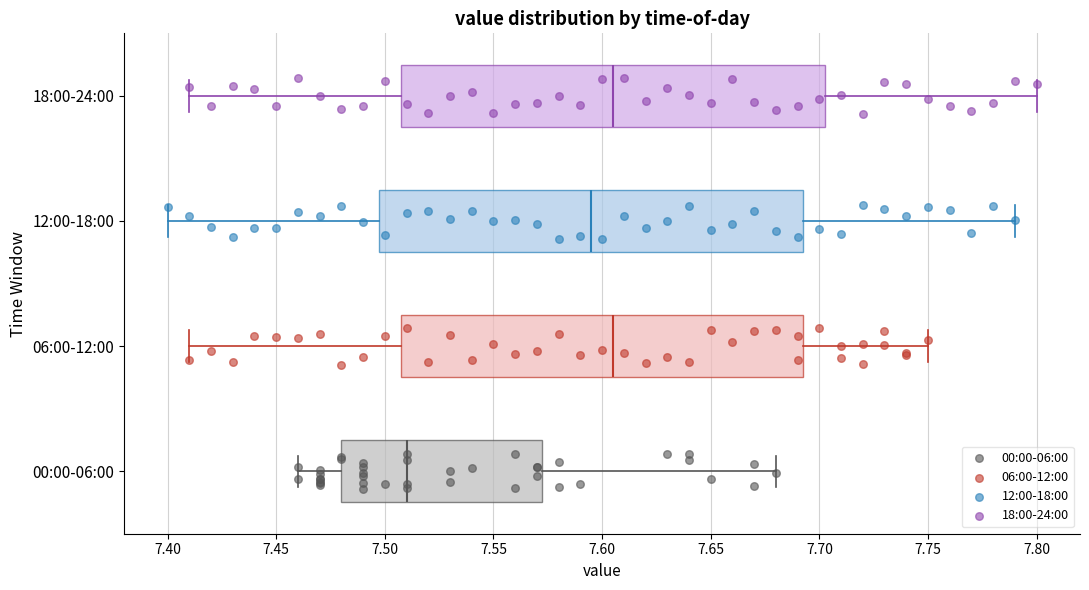

Reading bottom to top, transcribe this box plot: for each box, give where its median line is, the range the box spans, and where its two whiskers end, as read against the x-axis. The values are not printed on the chart, so give them approximately, as read against the axis.

00:00-06:00: median 7.510, box 7.480 to 7.575, whiskers 7.460 to 7.680
06:00-12:00: median 7.605, box 7.510 to 7.695, whiskers 7.410 to 7.750
12:00-18:00: median 7.595, box 7.500 to 7.695, whiskers 7.400 to 7.790
18:00-24:00: median 7.605, box 7.510 to 7.705, whiskers 7.410 to 7.800